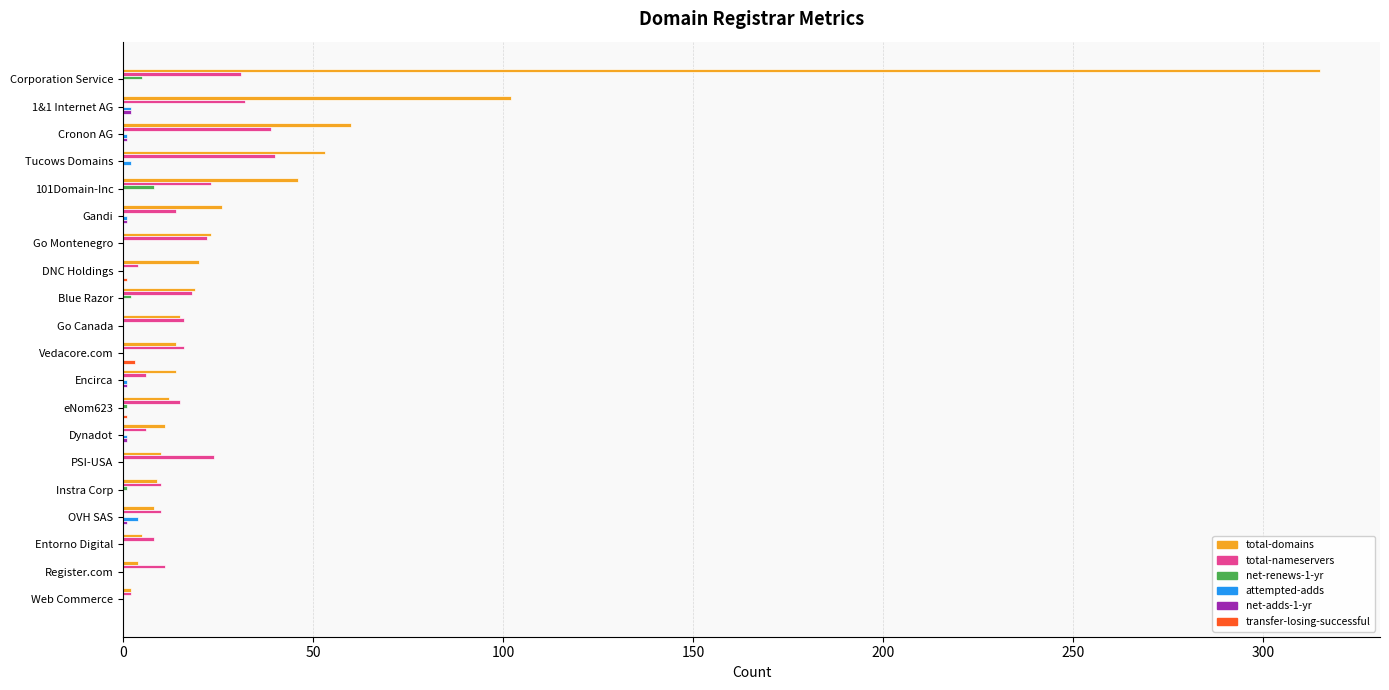

Is the value of net-renews-1-yr at PSI-USA greater than the value of total-domains at PSI-USA?

No